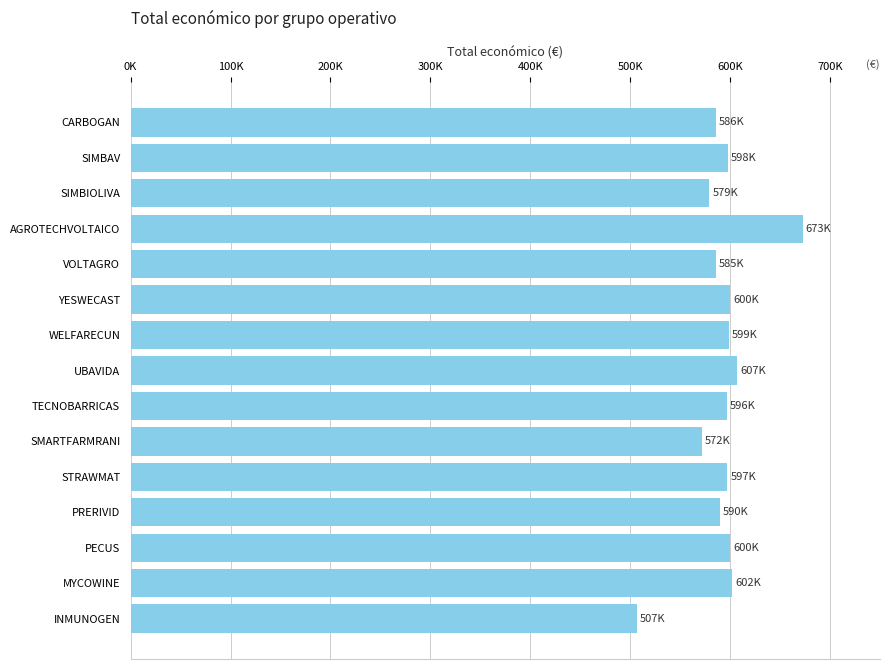

Are the bars horizontal?

Yes